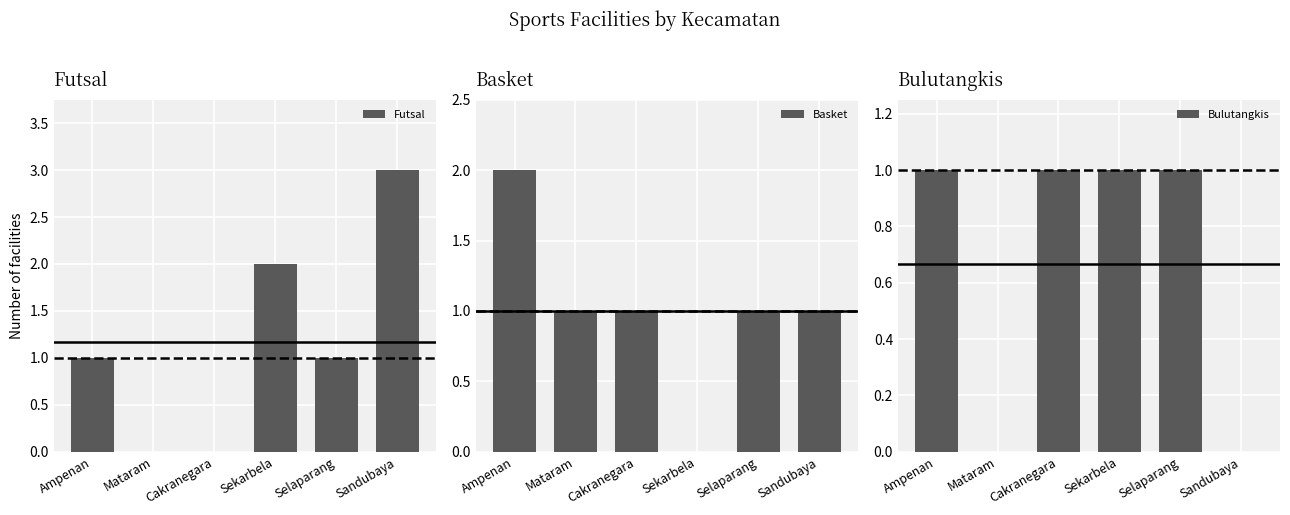

Are the bars horizontal?

No